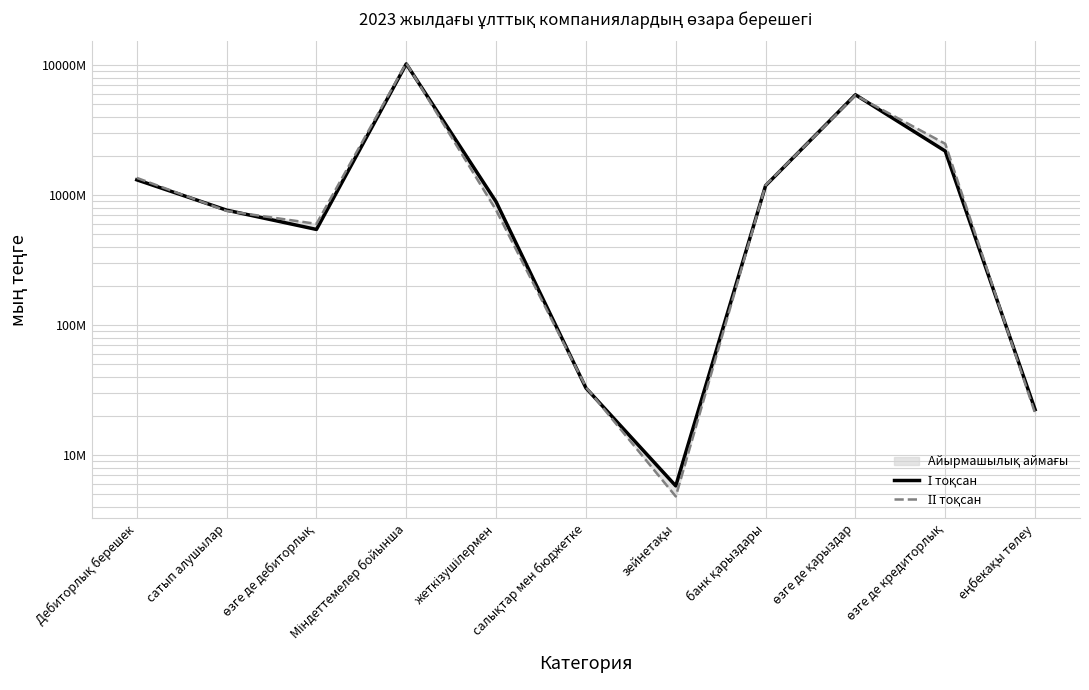

Reading right to left, extract all data points from this chart.

І тоқсан: еңбекақы төлеу=22453459	өзге де кредиторлық=2176865643	өзге де қарыздар=5898797891	банк қарыздары=1181939387	зейнетақы=5820268	салықтар мен бюджетке=32903351	жеткізушілермен=887331458	Міндеттемелер бойынша=10183657998	өзге де дебиторлық=544120185	сатып алушылар=765685248	Дебиторлық берешек=1309805433
ІІ тоқсан: еңбекақы төлеу=21026194	өзге де кредиторлық=2476482565	өзге де қарыздар=5846916063	банк қарыздары=1191257498	зейнетақы=4829490	салықтар мен бюджетке=33417284	жеткізушілермен=765474958	Міндеттемелер бойынша=10318377858	өзге де дебиторлық=600489877	сатып алушылар=754766588	Дебиторлық берешек=1355256465